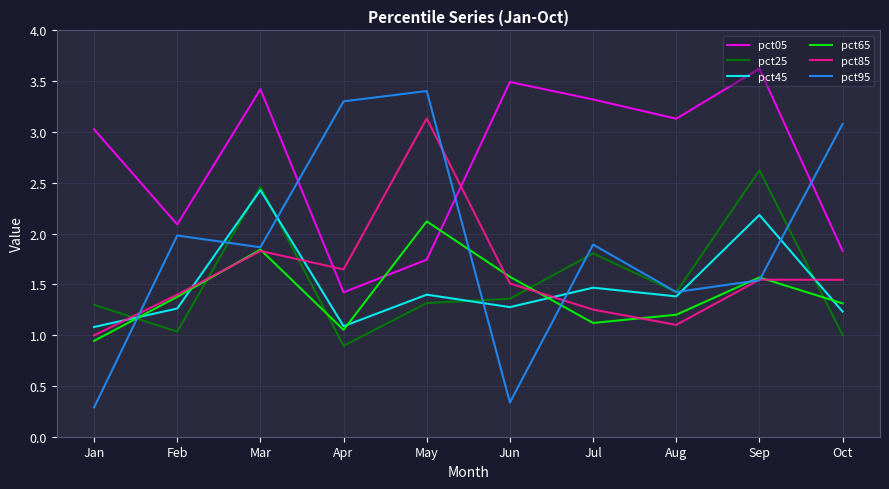

Which label corresponds to the largest value in the chart?

Sep